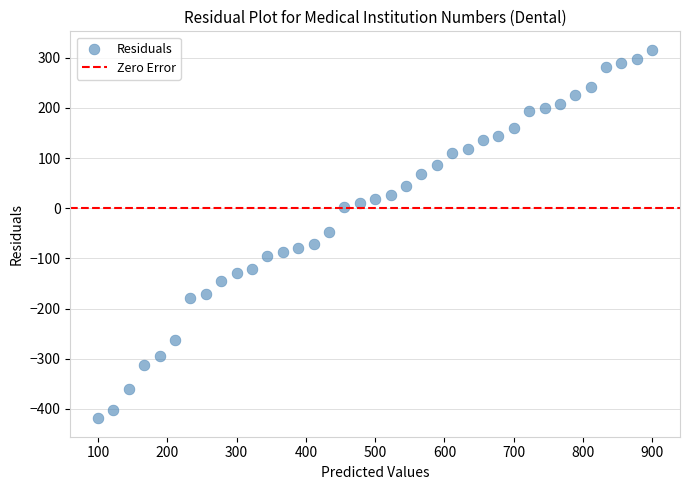

What is the range of X values (max minus min)?

800.0